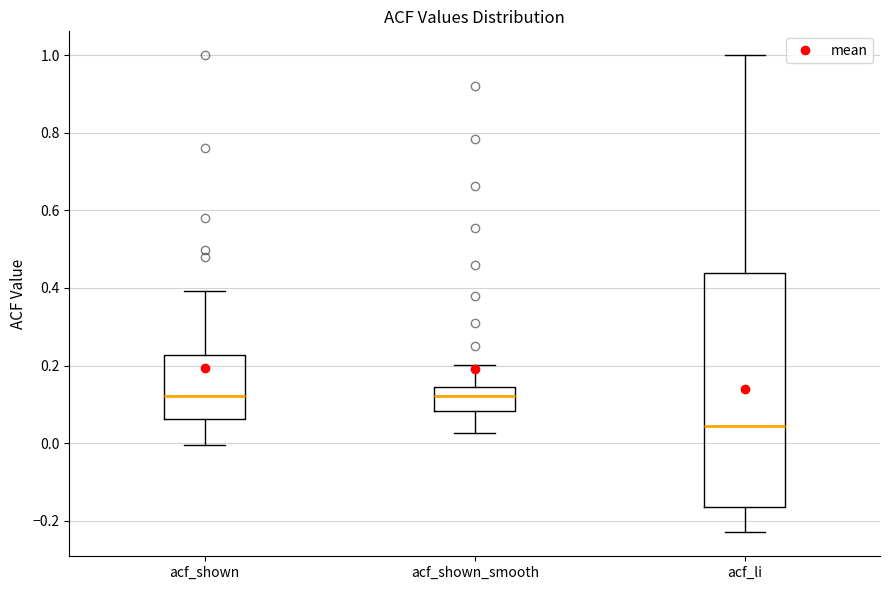

Reading left to right, transcribe this box plot: for each box, give where its median line is, the range the box spans, and where its two whiskers end, as read against the y-axis. The values are not printed on the chart, so give them approximately, as read against the axis.

acf_shown: median 0.12, box 0.06 to 0.22, whiskers 0.00 to 0.40
acf_shown_smooth: median 0.12, box 0.08 to 0.14, whiskers 0.02 to 0.20
acf_li: median 0.04, box -0.16 to 0.44, whiskers -0.22 to 1.00